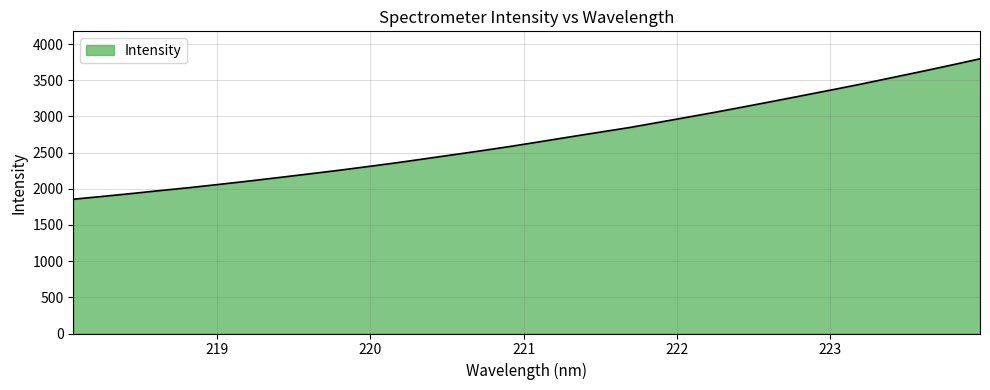

What is the maximum value shown in the chart?

3796.0